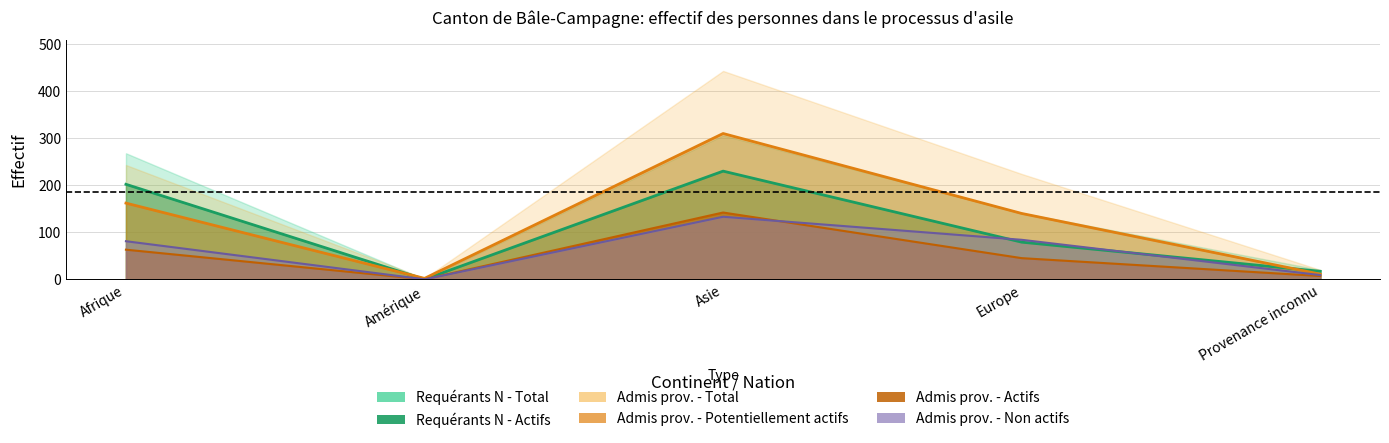

True or false: Requérants N - Total and Admis prov. - Potentiellement actifs cross at least once.

False